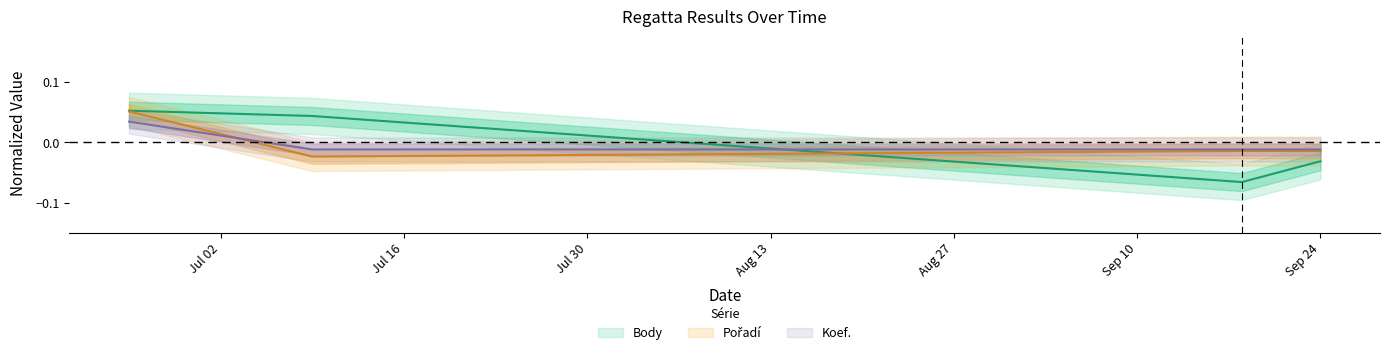

At which label is Koef. closest to 0?

2021-07-09